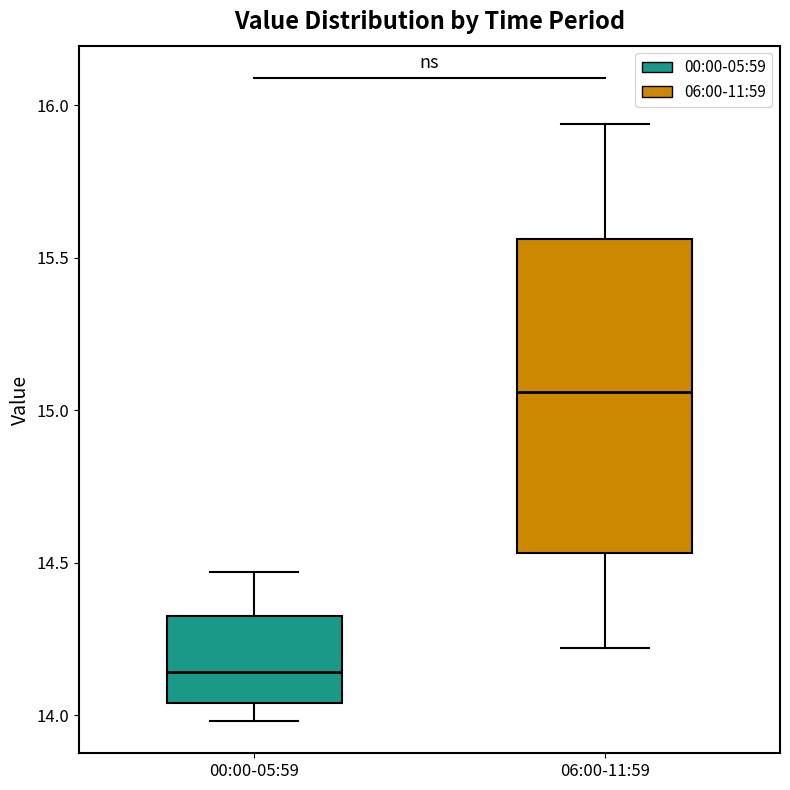

Which box's median line is the lowest?

00:00-05:59